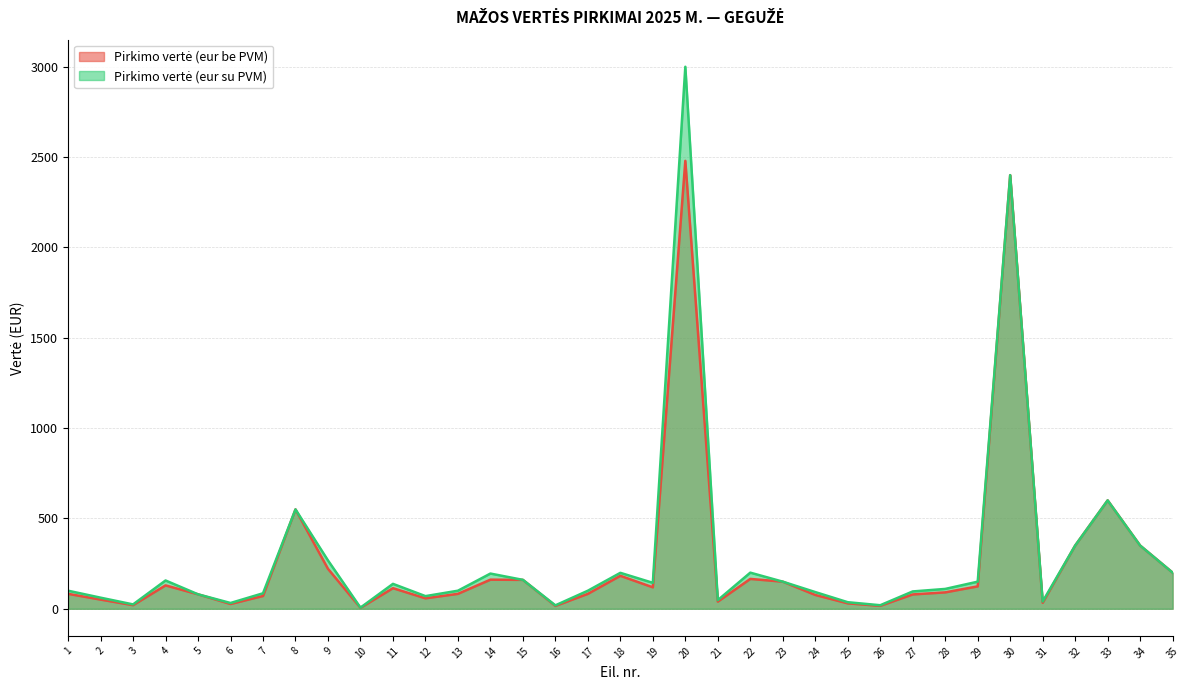

What is the value of the Pirkimo vertė (eur su PVM) point at the 5th from the left?

80.0